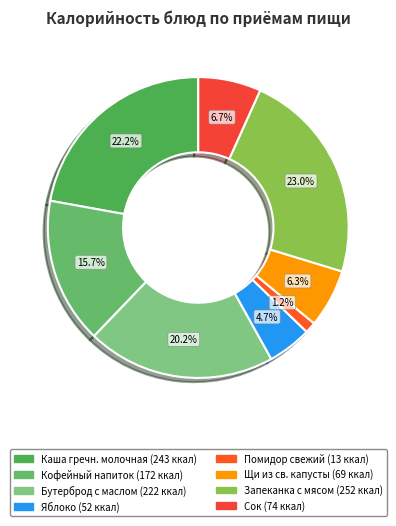

Which slice is the smallest?

Помидор свежий